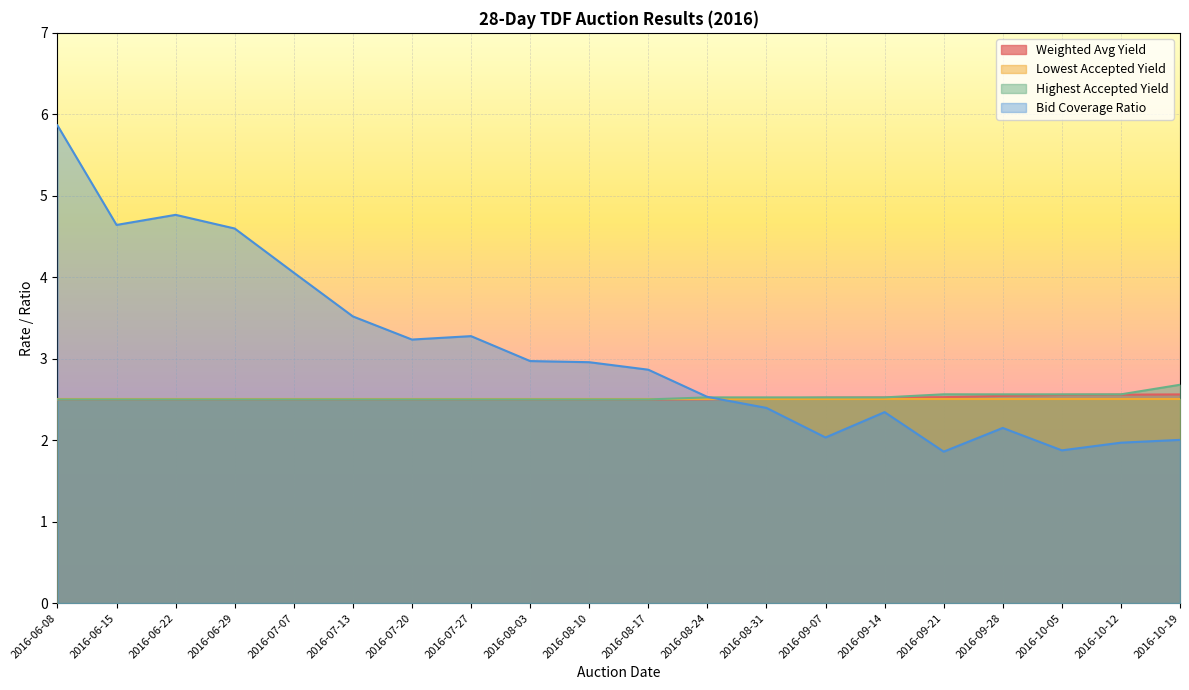

Which series has the largest total across all categories?

Bid Coverage Ratio